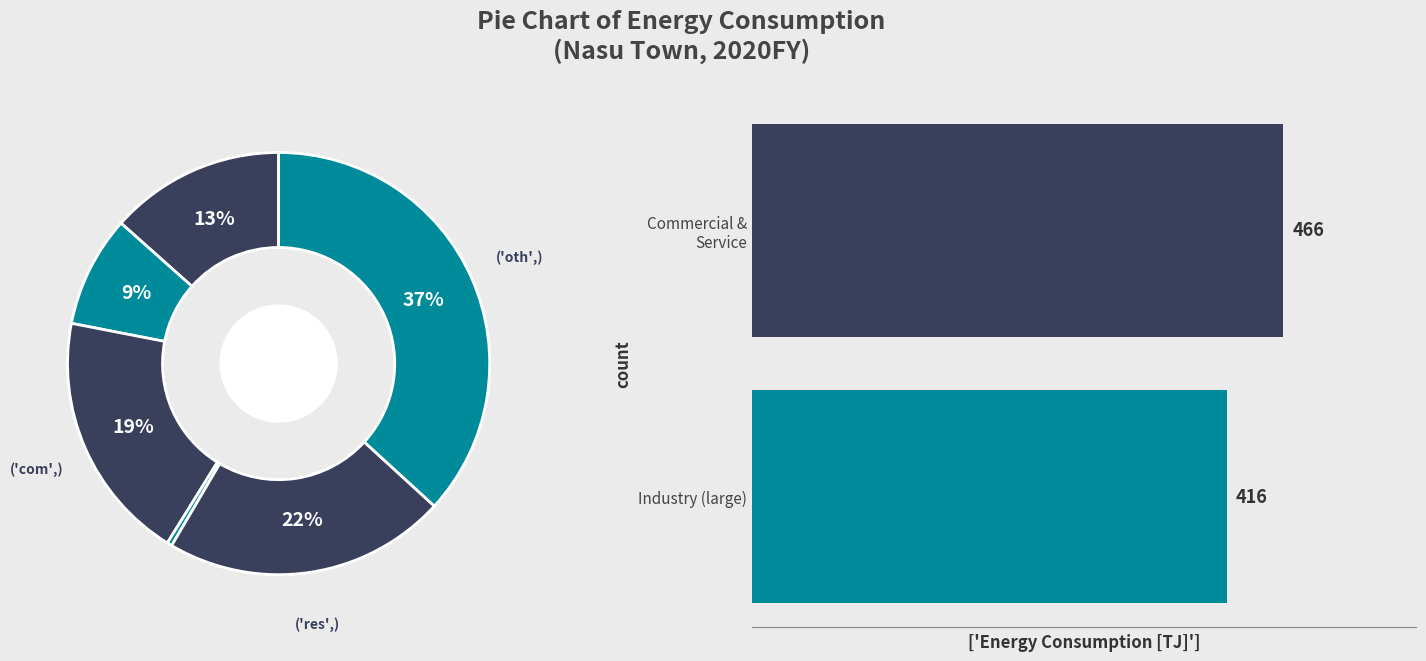

The Industry (large) slice represents 37% of the pie. True or false?

False